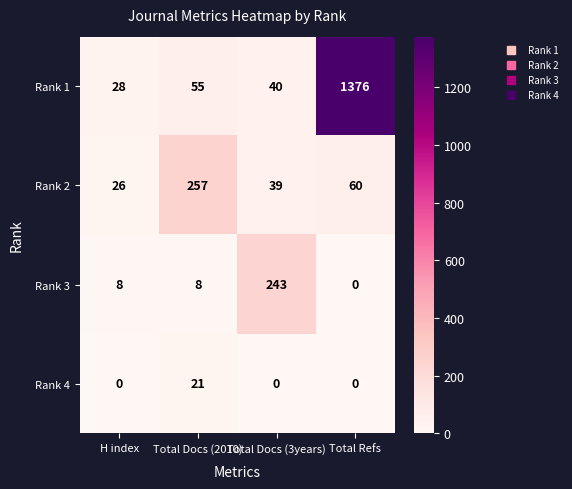

Count the number of data series in this chart.

4